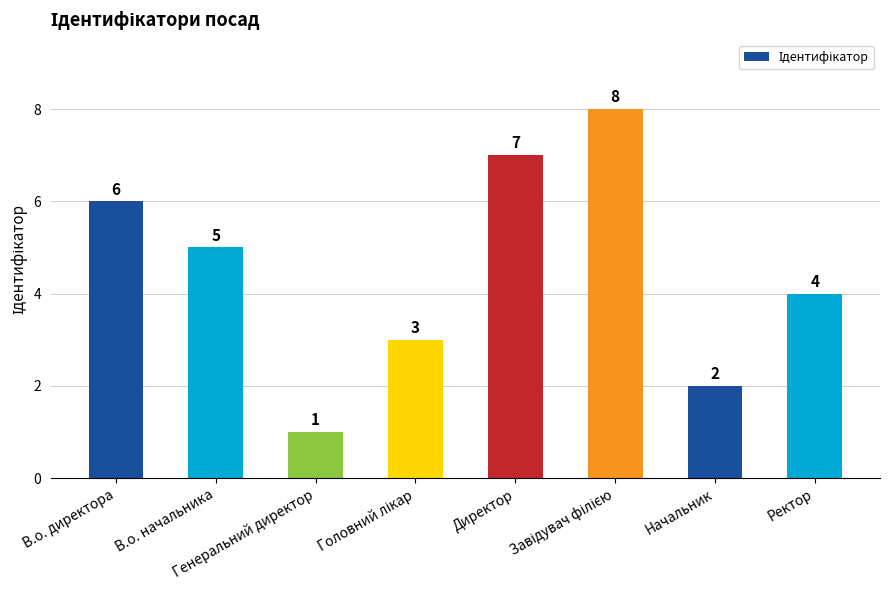

What is the change in value from В.о. директора to Ректор?

-2